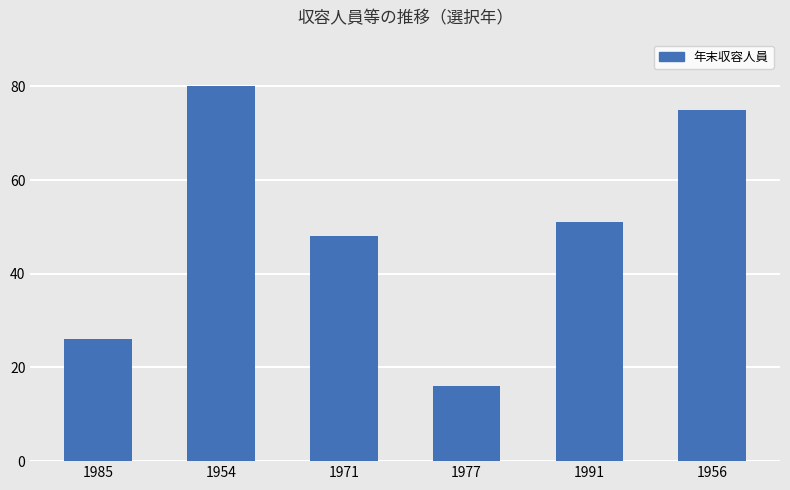

What is the change in value from 1991 to 1956?

+24